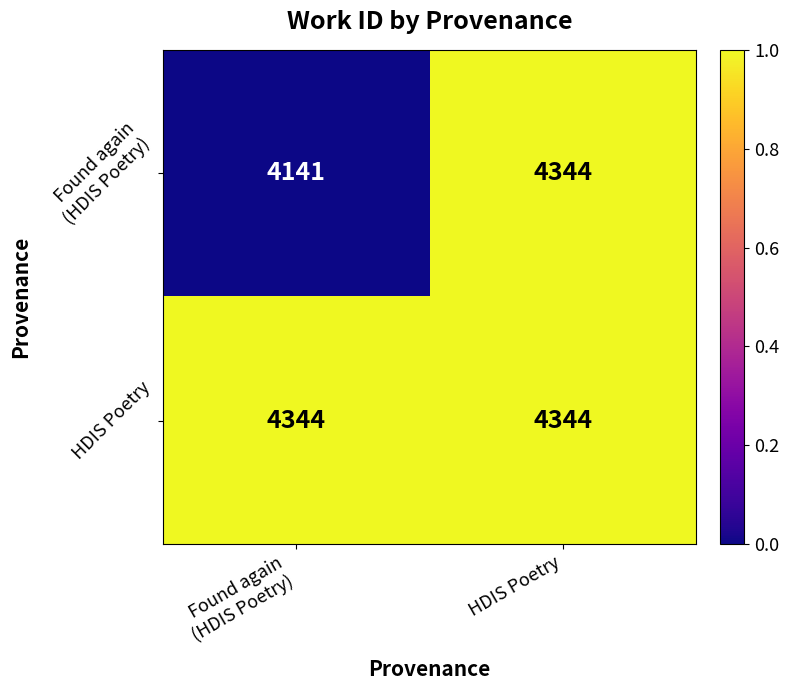

What is the maximum value for HDIS Poetry?

4344